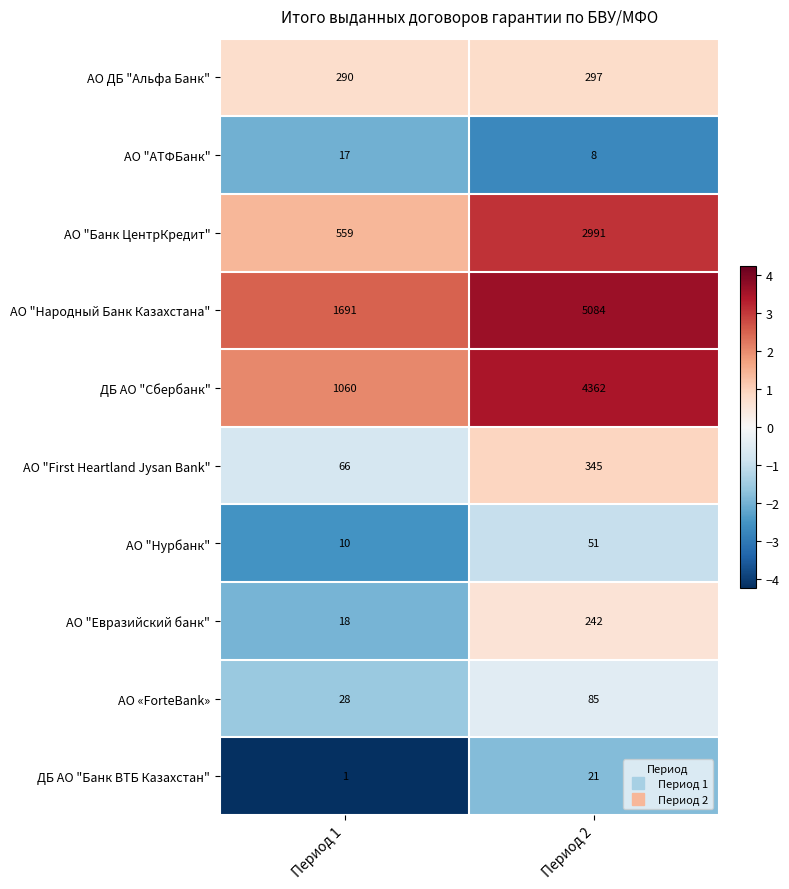

Which category has the lowest value across all series?

Период 1